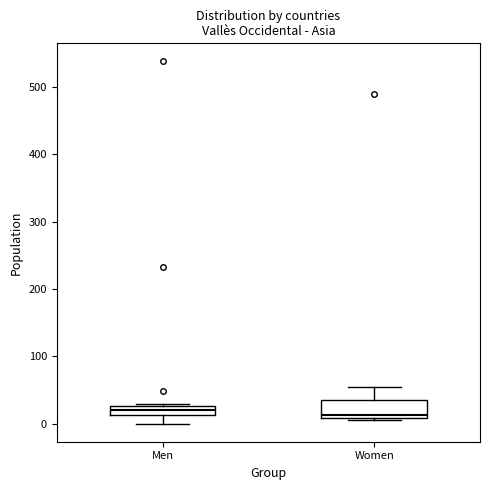

Where is the upper edge of the box for Women on the y-axis? The values are not printed on the chart, so give them approximately, as read against the axis.

40